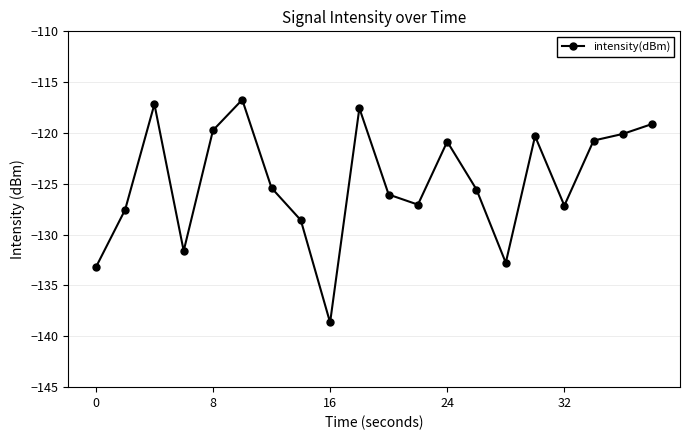

What is the difference between the maximum and minimum values?

21.9